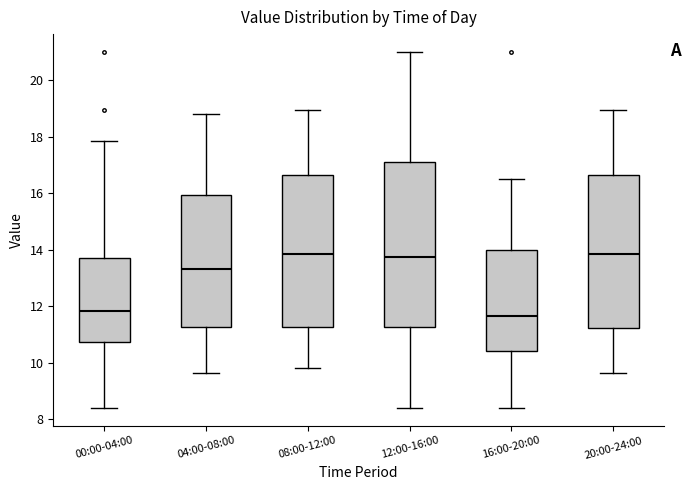

Which box is the tallest, from its lower edge to its upper edge?

12:00-16:00